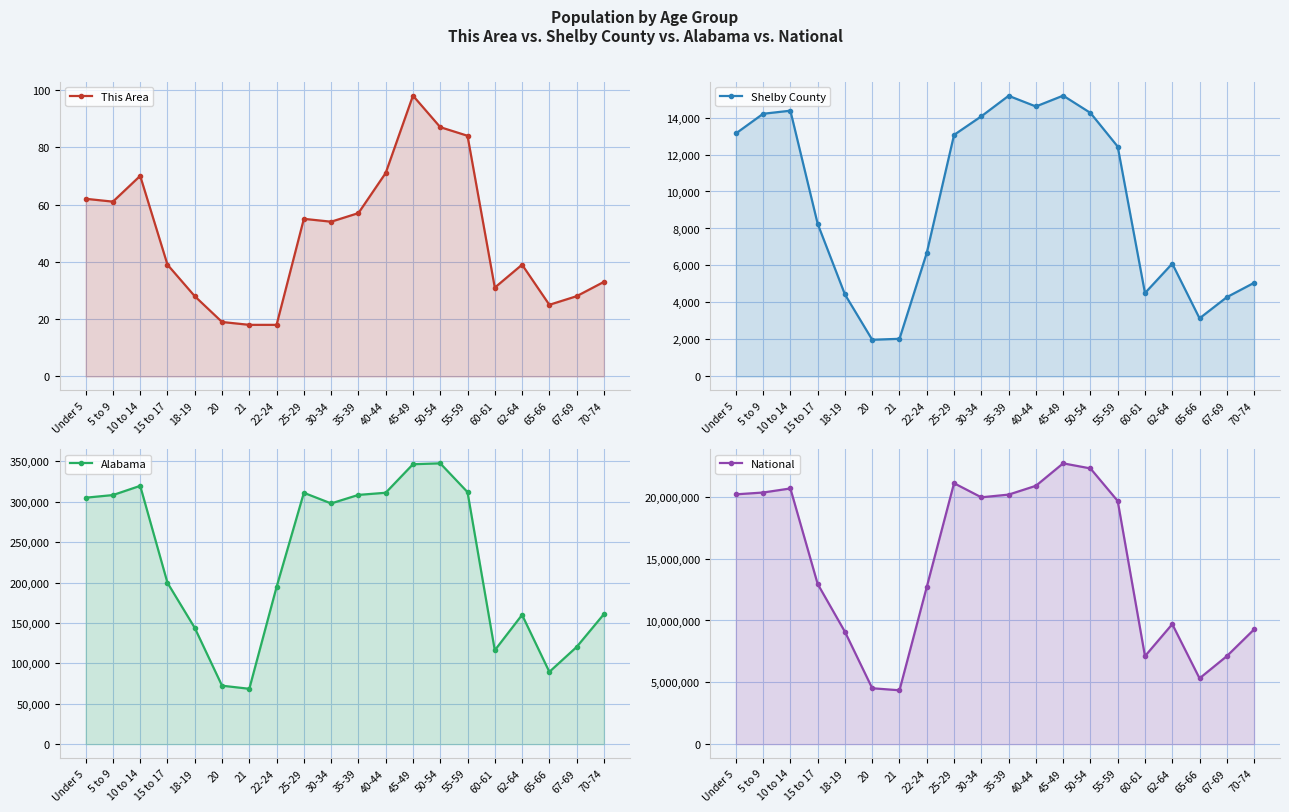

Reading left to right, list all the values displayed in this chart.

This Area: 62	61	70	39	28	19	18	18	55	54	57	71	98	87	84	31	39	25	28	33
Shelby County: 13136	14202	14369	8255	4433	1983	2034	6680	13060	14065	15174	14598	15183	14250	12429	4507	6100	3141	4285	5062
Alabama: 304957	308229	319655	199618	143853	72318	68473	194531	311034	297888	308430	311071	346369	347485	311906	116144	159983	89406	120231	160864
National: 20201362	20348657	20677194	12954254	9086089	4519129	4354294	12712576	21101849	19962099	20179642	20890964	22708591	22298125	19664805	7113727	9704197	5319902	7115361	9278166